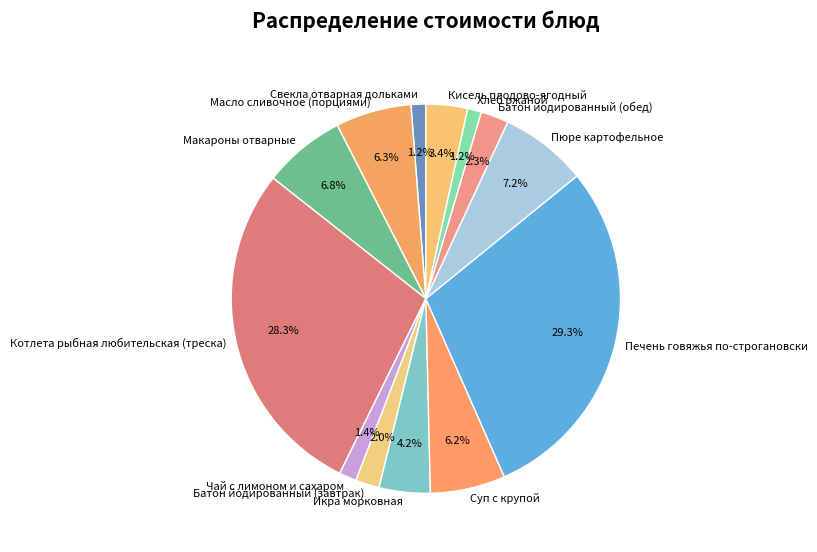

Is there any slice that represents more than half of the pie?

No